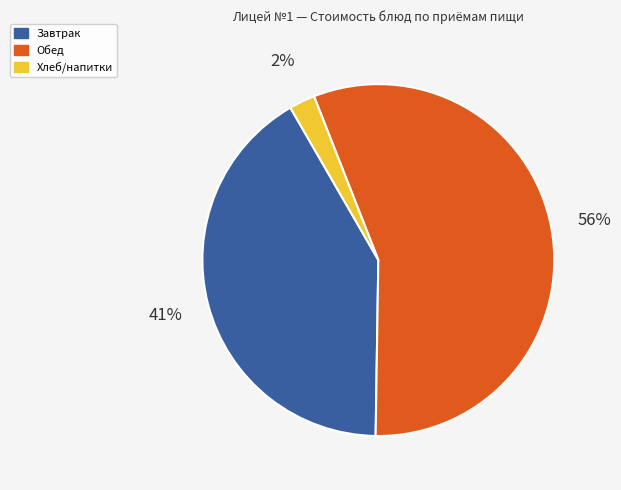

Is there a majority slice in this chart?

Yes